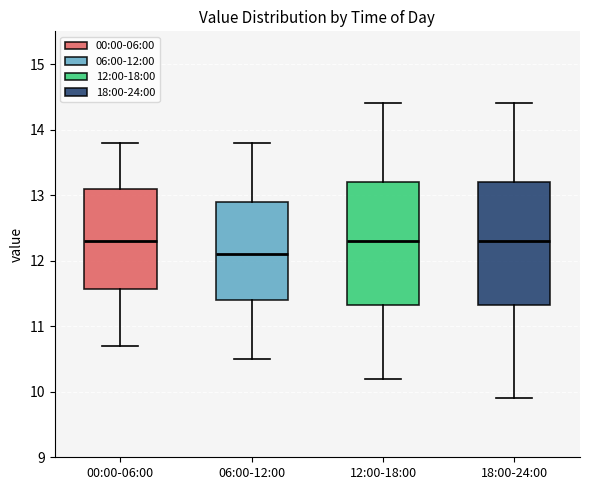

Reading left to right, read every box against the y-axis: the position of its median line, the range the box covers, and the ends of its whiskers. The values are not printed on the chart, so give them approximately, as read against the axis.

00:00-06:00: median 12.3, box 11.6 to 13.1, whiskers 10.7 to 13.8
06:00-12:00: median 12.1, box 11.4 to 12.9, whiskers 10.5 to 13.8
12:00-18:00: median 12.3, box 11.3 to 13.2, whiskers 10.2 to 14.4
18:00-24:00: median 12.3, box 11.3 to 13.2, whiskers 9.9 to 14.4